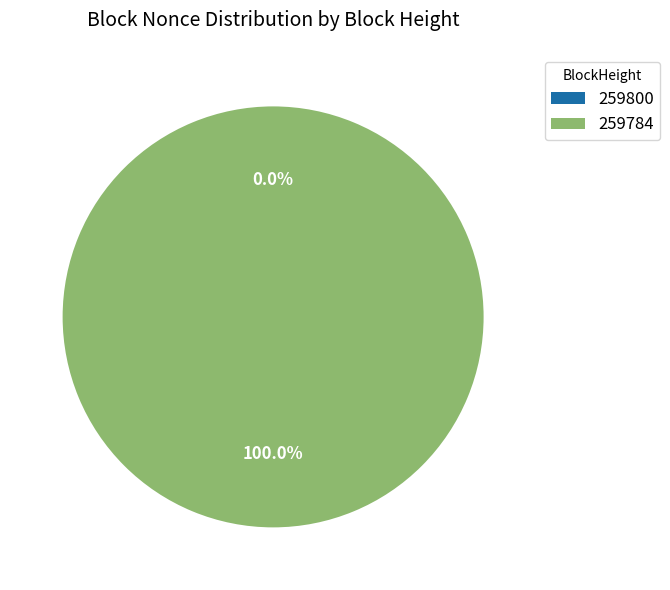

Which has a higher value, 259800 or 259784?

259784